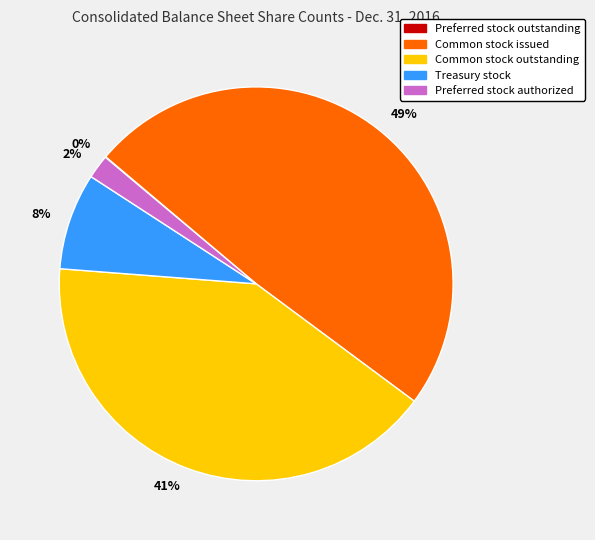

To the nearest percent, what is the difference between the 2% and 8% slice percentages?

6%